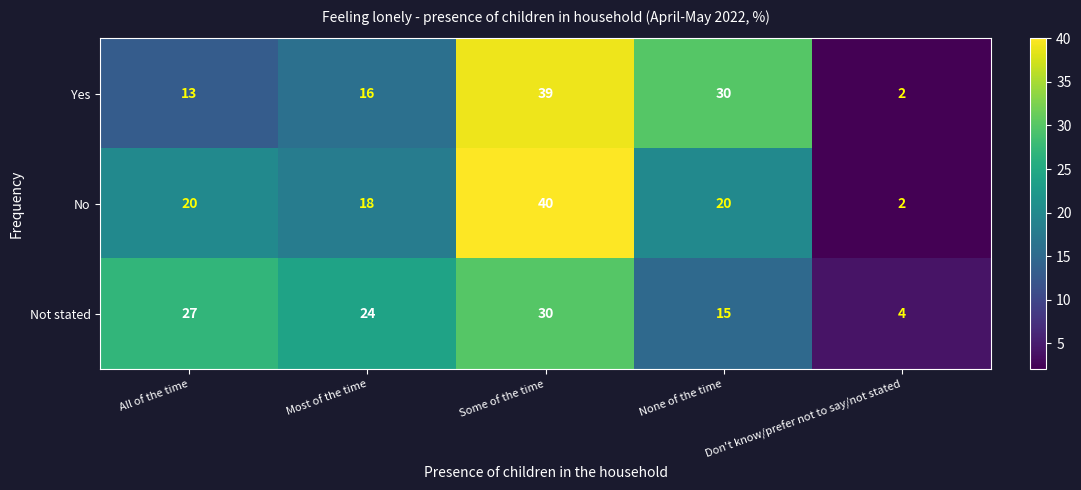

What is the difference between the Not stated values at Some of the time and All of the time?

3